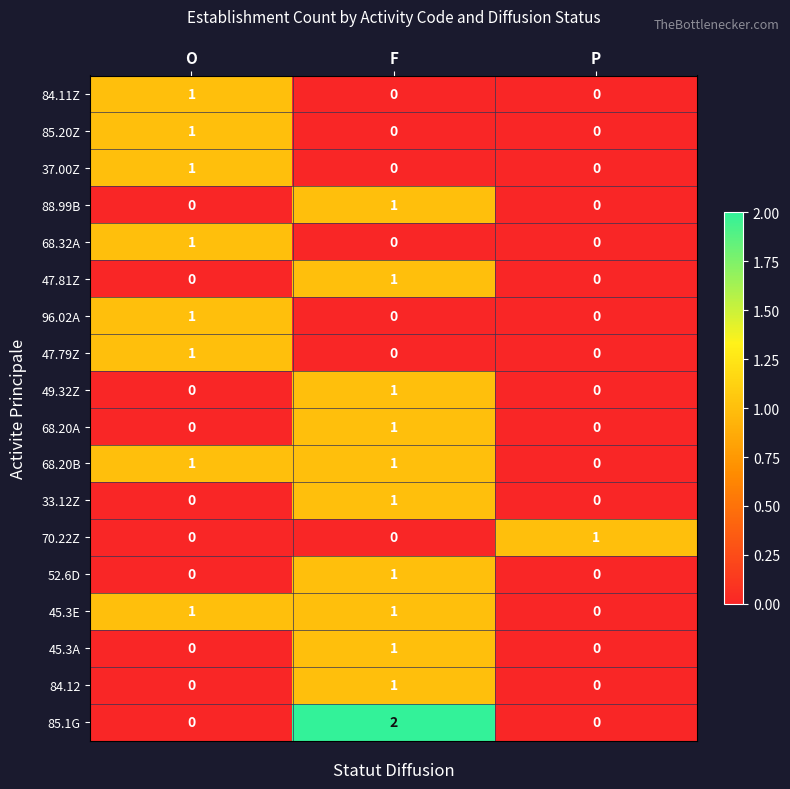

The value of 45.3E at O is 1. True or false?

True